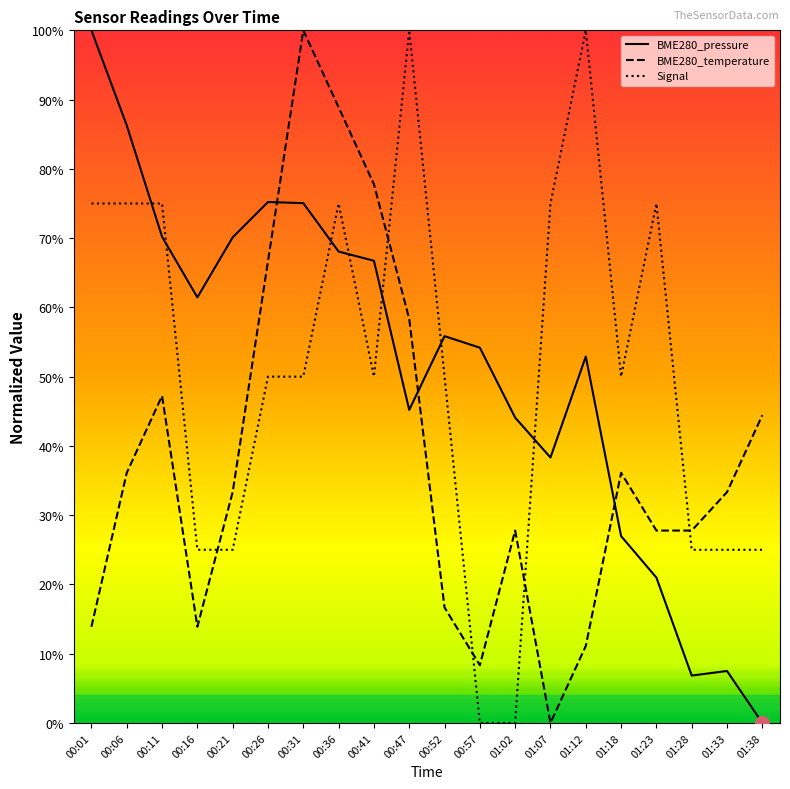

The value of BME280_temperature at 00:36 is 88.9. True or false?

True